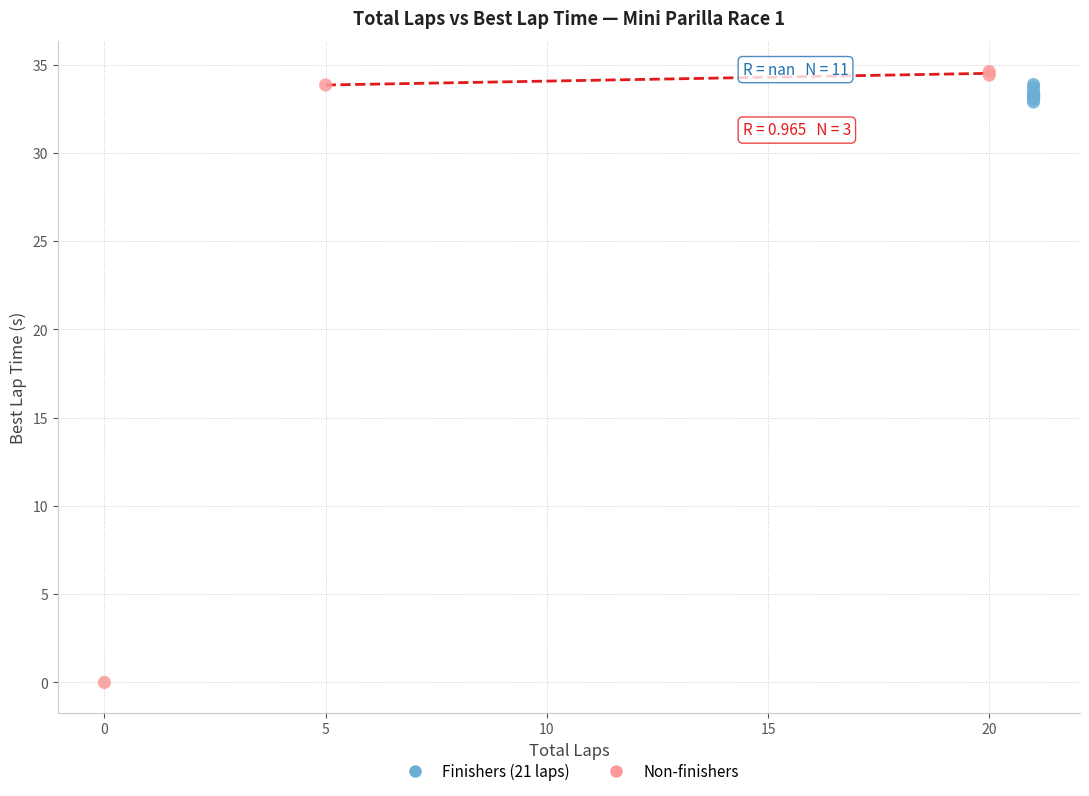

Which series contains the highest Y value?

Non-finishers